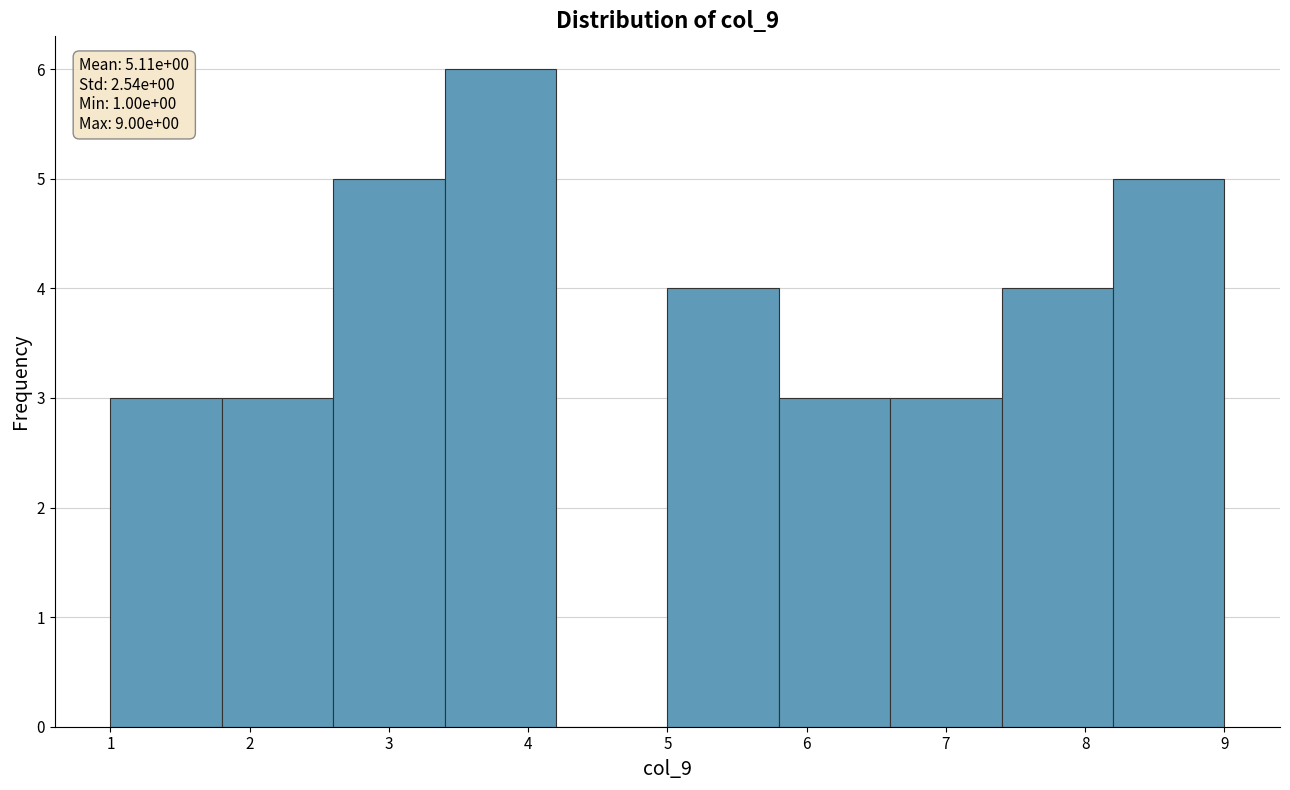

Which range on the x-axis has the tallest bar?

3.4 to 4.2